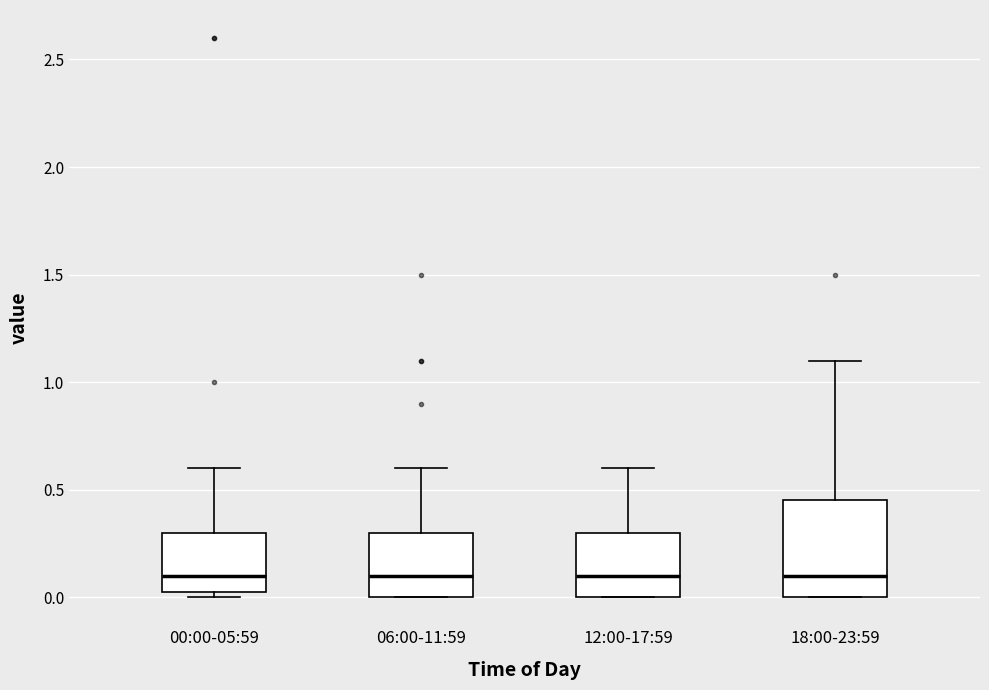

Where is the upper edge of the box for 06:00-11:59 on the y-axis? The values are not printed on the chart, so give them approximately, as read against the axis.

0.30